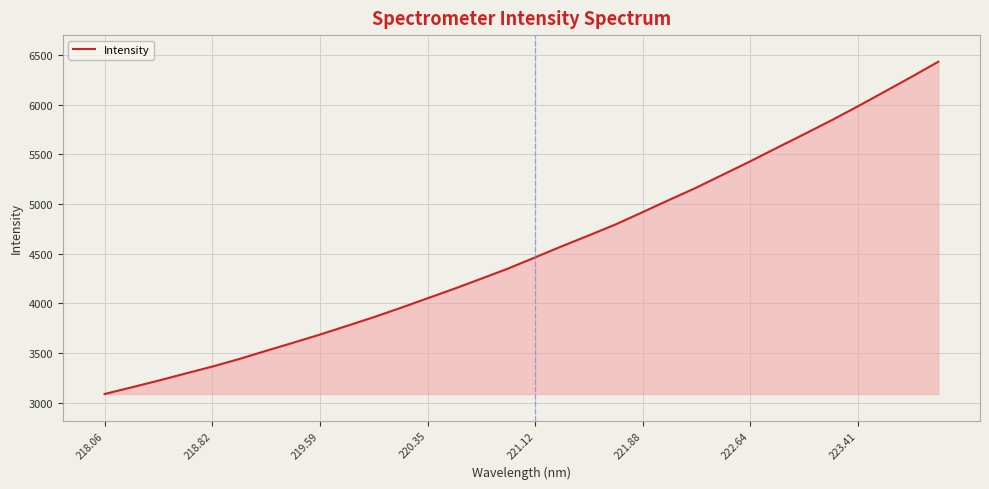

What is the smallest value displayed?

3087.0